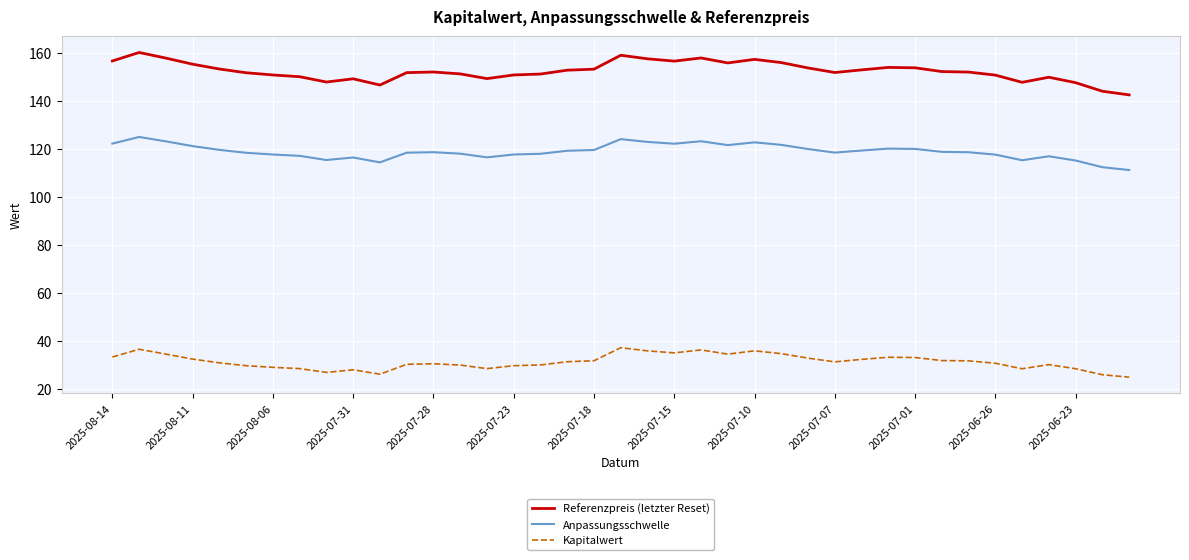

Which series has the largest total across all categories?

Referenzpreis (letzter Reset)